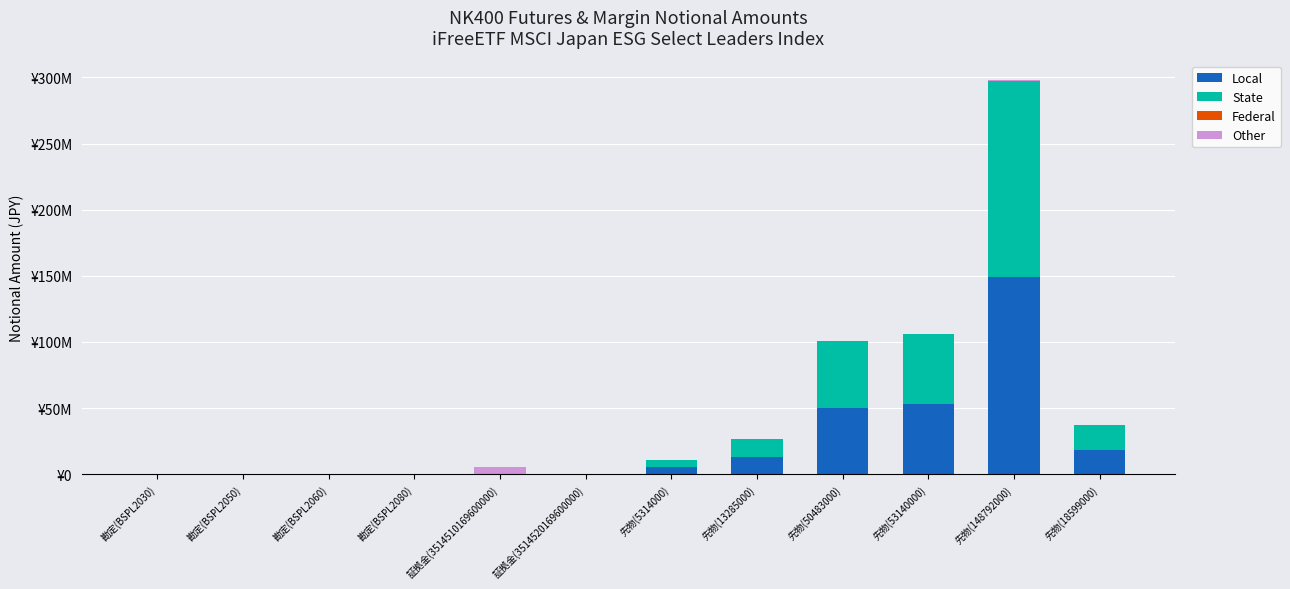

Are the bars horizontal?

No